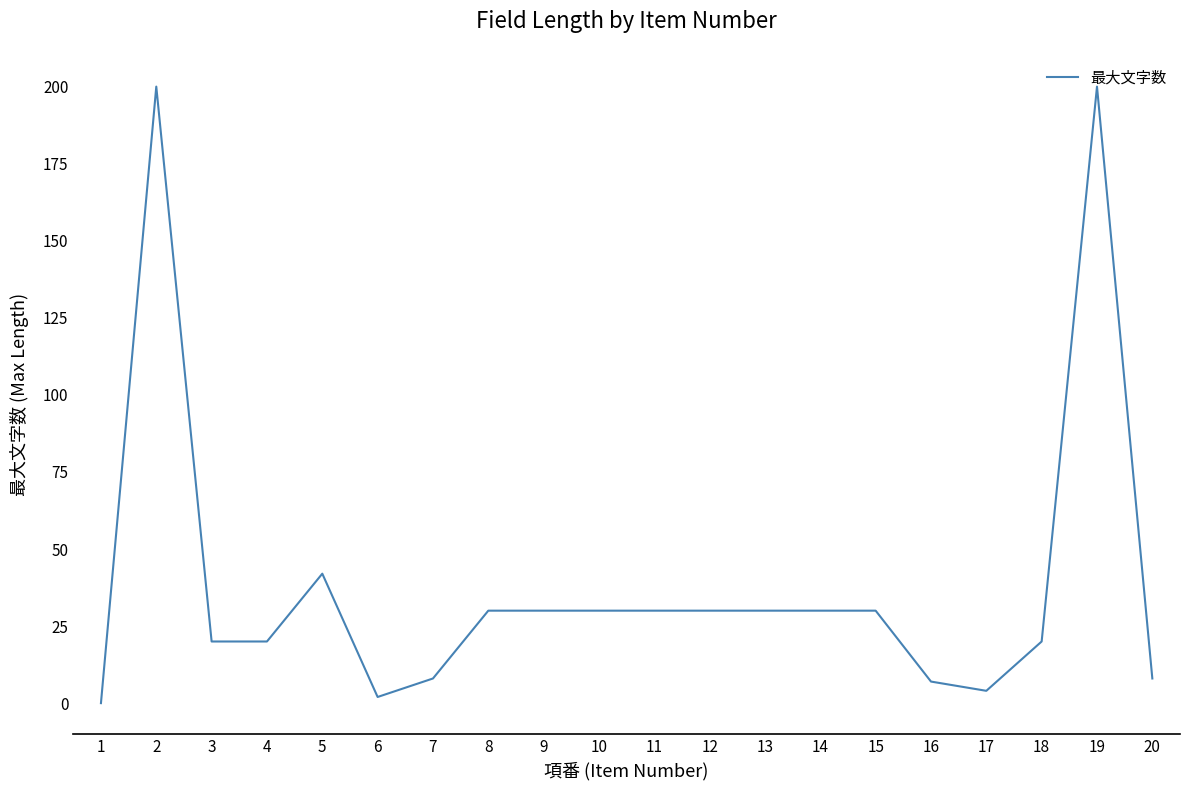

True or false: the data shows 30 at 18.

False